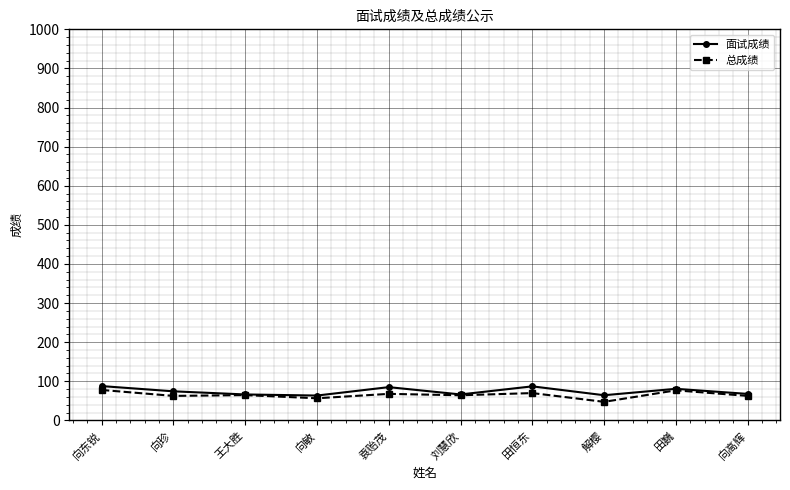

Is it true that 面试成绩 equals 133.4 at 田巍?

False